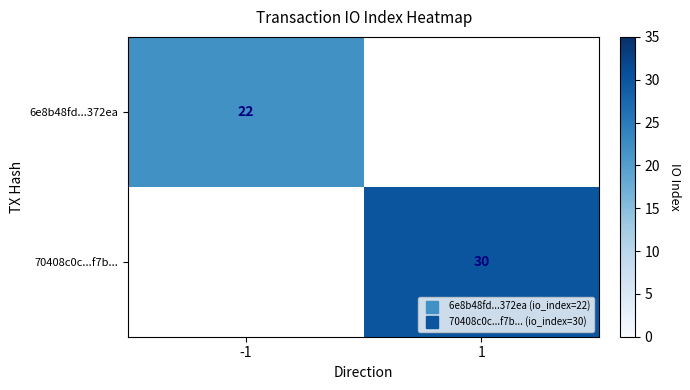

Which category has the lowest value across all series?

-1